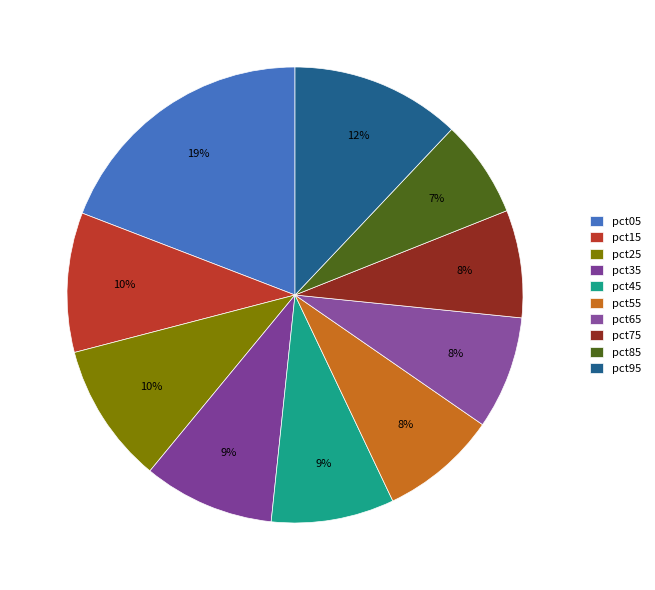

Is there a majority slice in this chart?

No